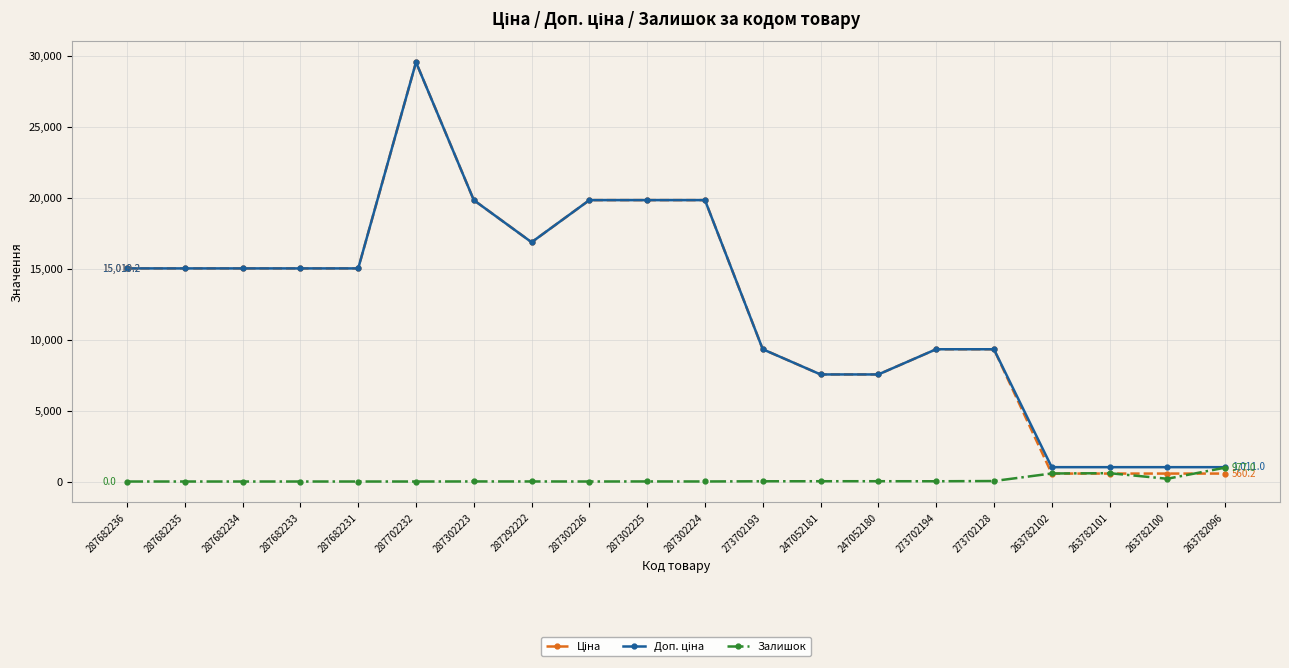

Does the chart display data point markers on the line(s)?

Yes